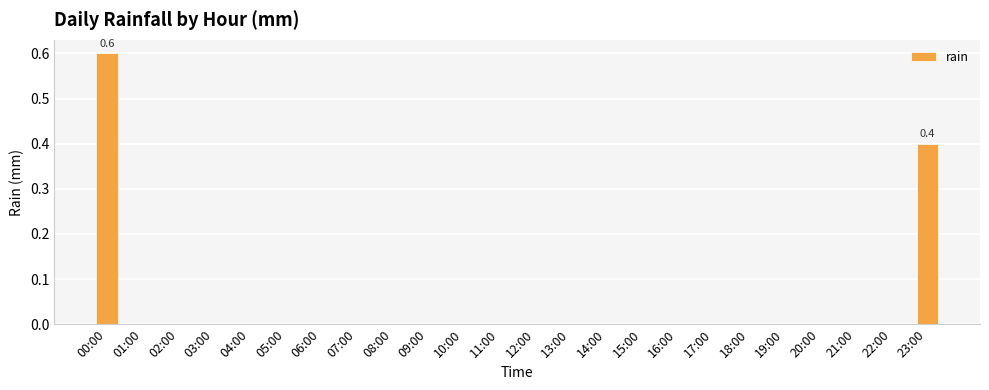

Does the chart contain stacked bars?

No